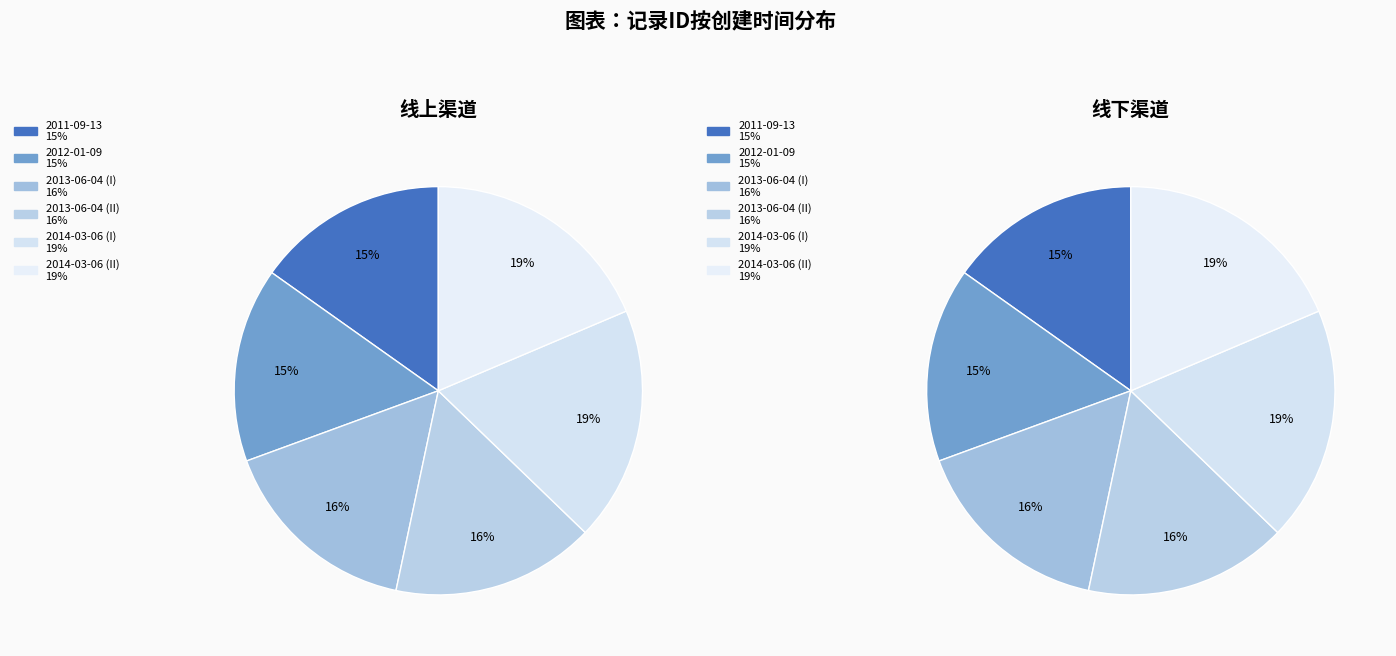

How many slices are in this pie chart?

6